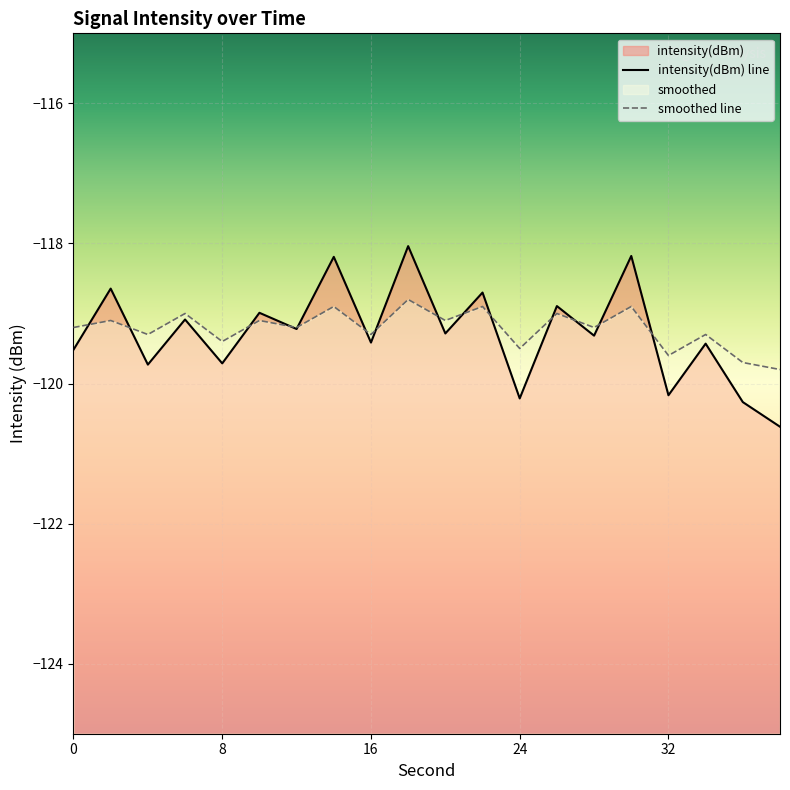

Count the number of categories in the chart.

20